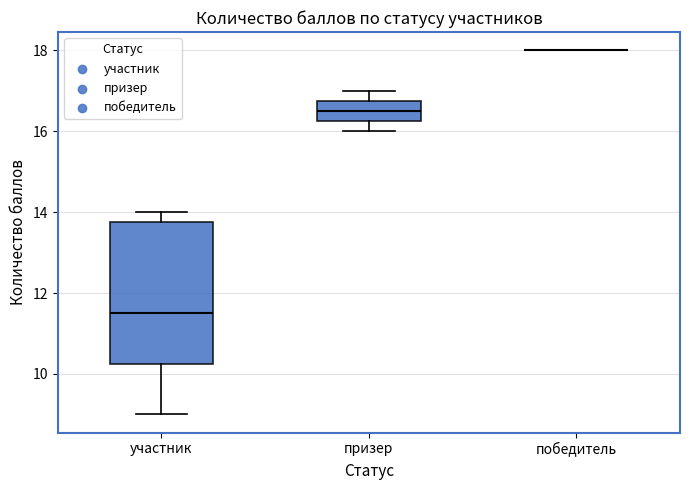

Comparing the boxes themselves (not the whiskers), which one is the tallest?

участник